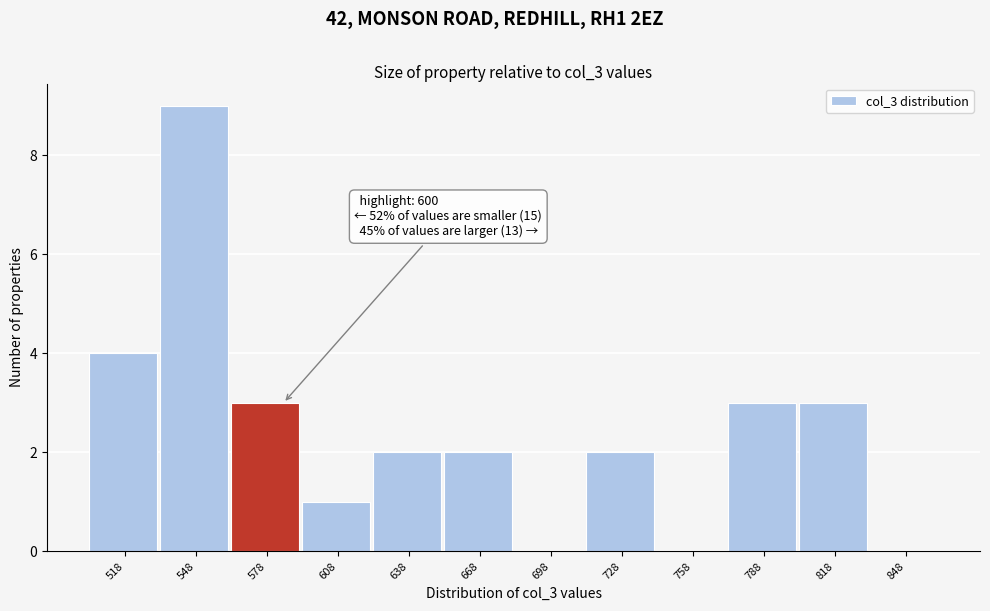

Reading left to right, what are all the values shown in this chart?

518=4	548=9	578=3	608=1	638=2	668=2	698=0	728=2	758=0	788=3	818=3	848=0